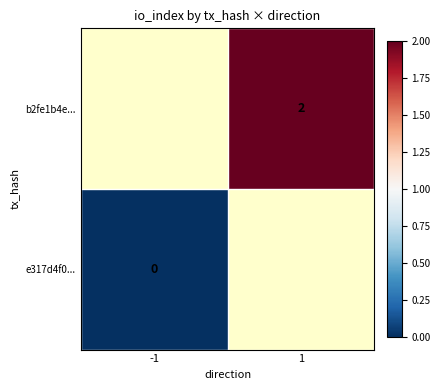

Is the value of e317d4f0... at -1 greater than the value of b2fe1b4e... at 1?

No